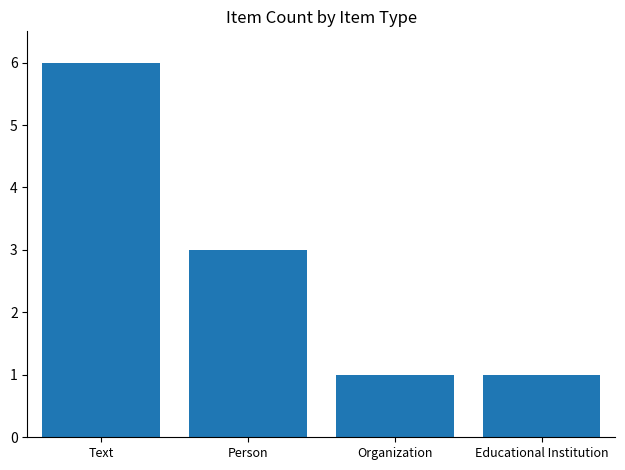

What is the greatest value displayed?

6